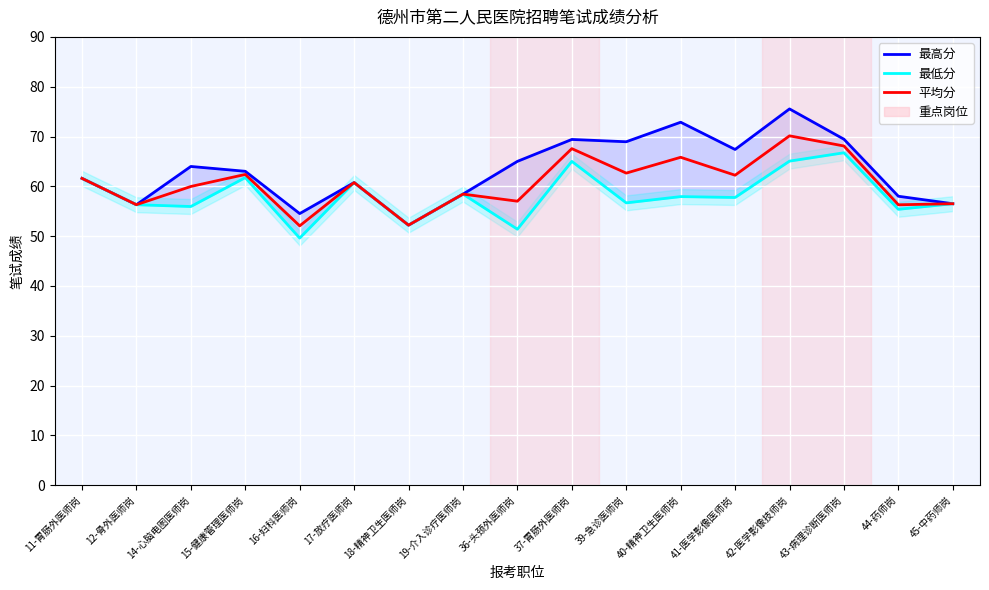

What are all the series names shown in the legend?

最高分, 最低分, 平均分